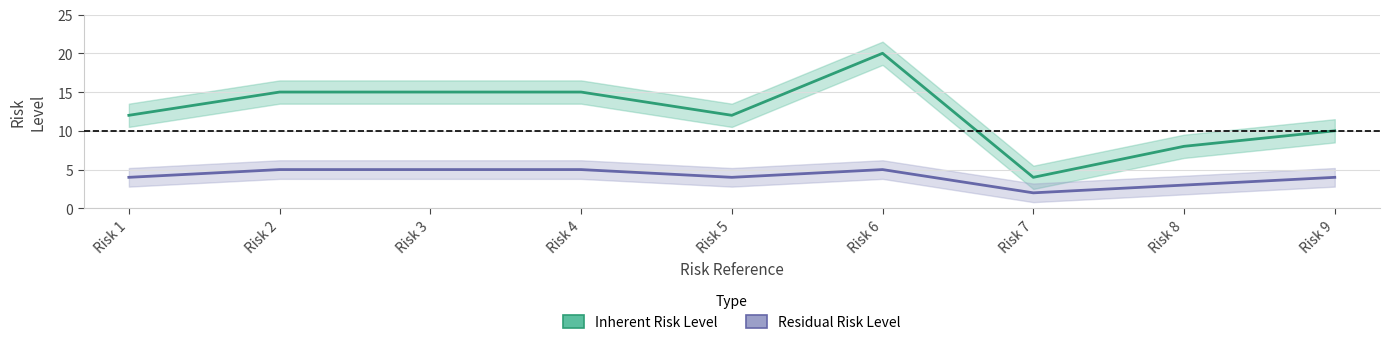

What is the difference between the second highest and minimum values in the Residual Risk Level series?

3